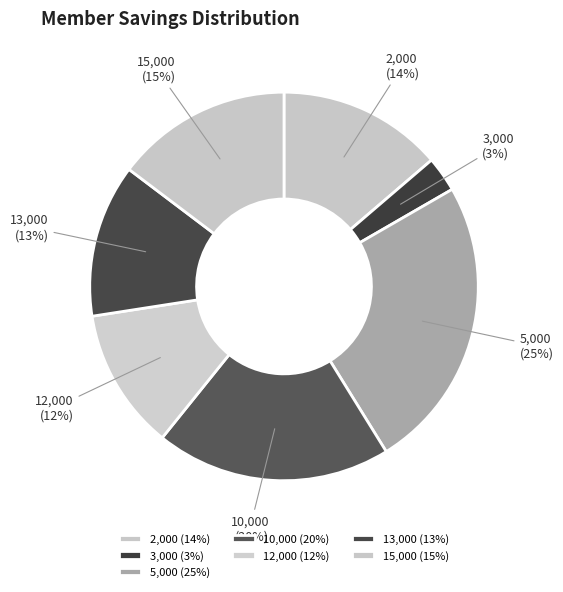

Which has a higher value, 5,000 (25%) or 13,000 (13%)?

5,000 (25%)